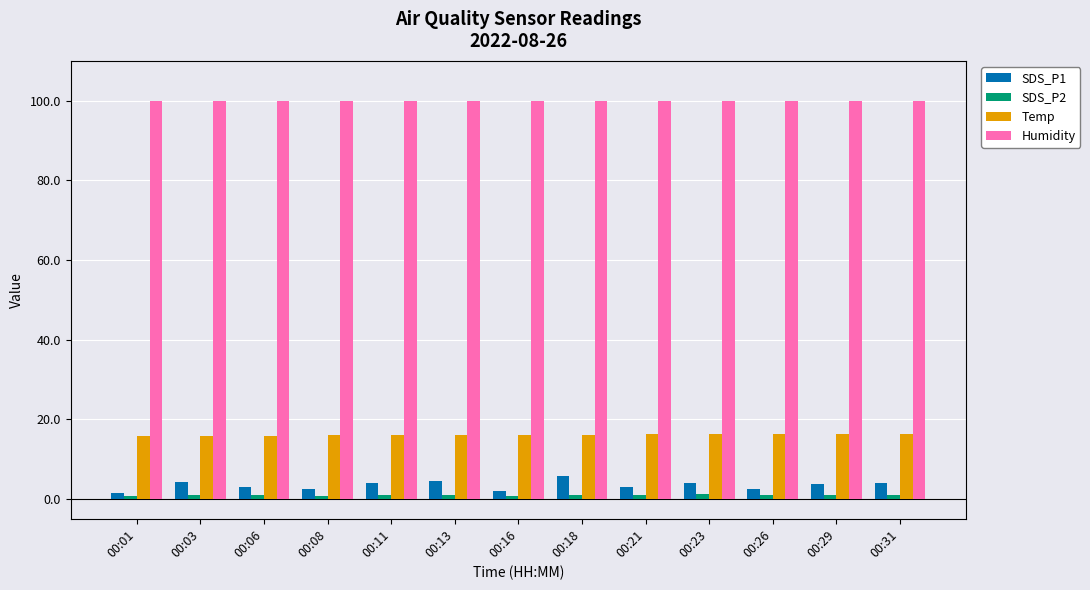

What is the maximum value shown in the chart?

99.9